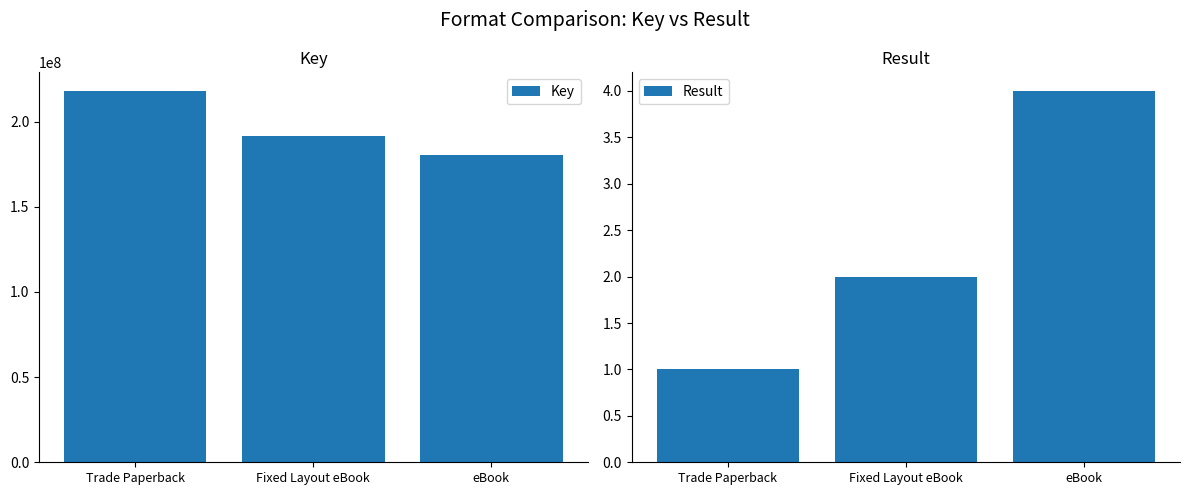

How many values in the Key series exceed 191824405?

1